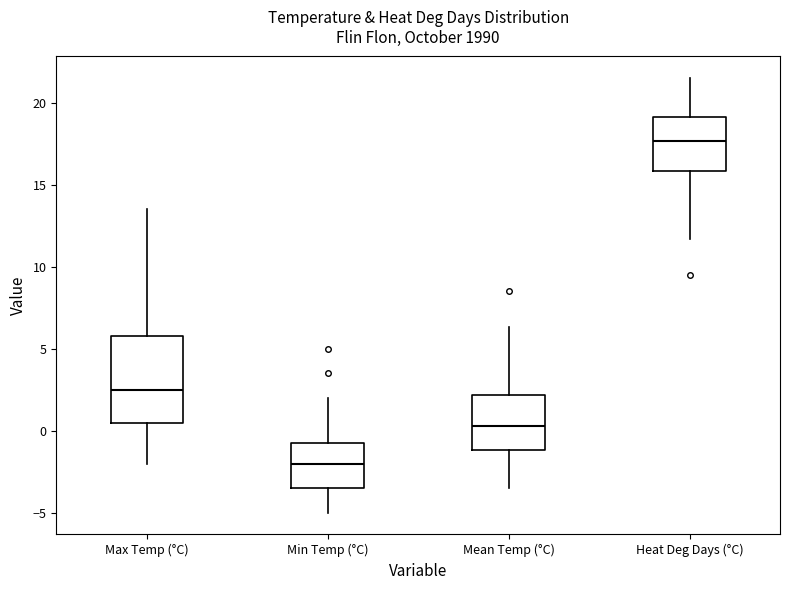

Reading left to right, transcribe this box plot: for each box, give where its median line is, the range the box spans, and where its two whiskers end, as read against the y-axis. The values are not printed on the chart, so give them approximately, as read against the axis.

Max Temp (°C): median 2.5, box 0.5 to 6.0, whiskers -2.0 to 13.5
Min Temp (°C): median -2.0, box -3.5 to -0.5, whiskers -5.0 to 2.0
Mean Temp (°C): median 0.5, box -1.0 to 2.0, whiskers -3.5 to 6.5
Heat Deg Days (°C): median 17.5, box 16.0 to 19.0, whiskers 11.5 to 21.5